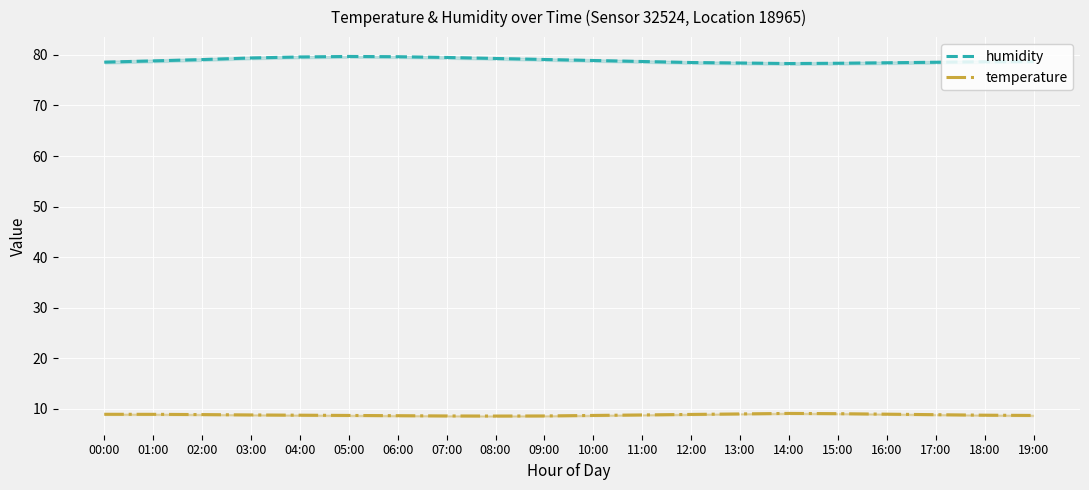

What are all the series names shown in the legend?

humidity, temperature